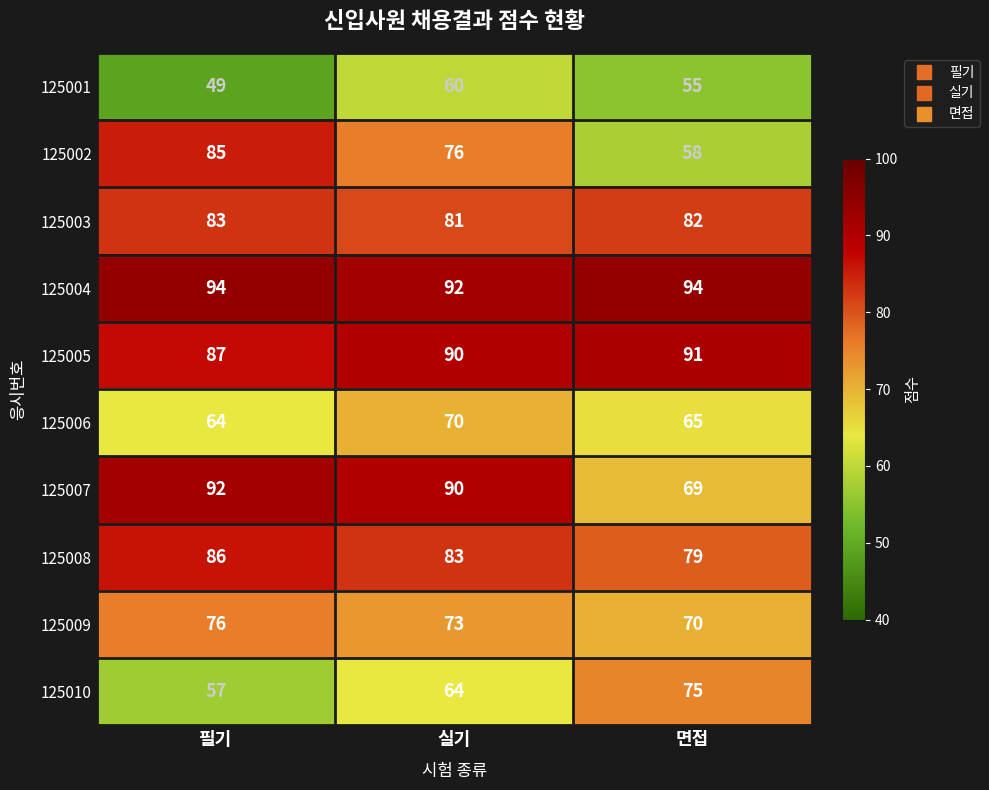

List the series in order of their peak value, lowest first.

125001, 125006, 125010, 125009, 125003, 125002, 125008, 125005, 125007, 125004